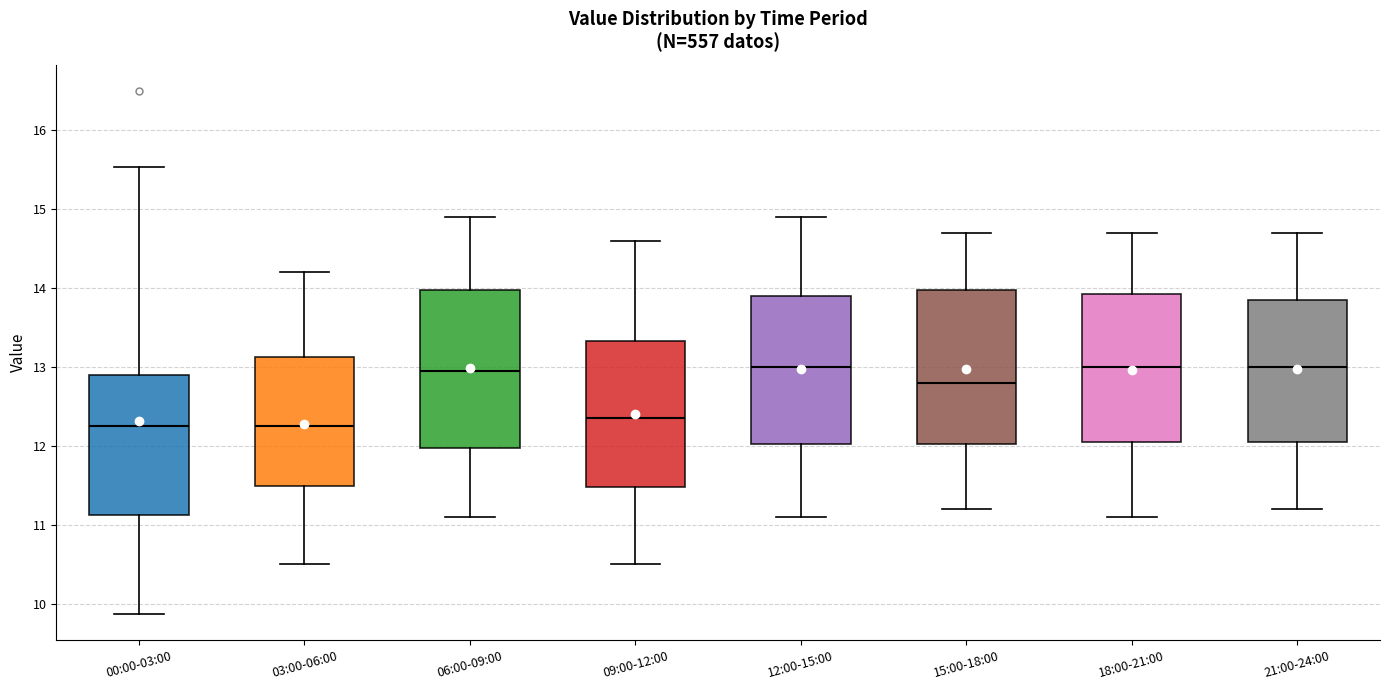

Reading left to right, read every box against the y-axis: the position of its median line, the range the box covers, and the ends of its whiskers. The values are not printed on the chart, so give them approximately, as read against the axis.

00:00-03:00: median 12.3, box 11.1 to 12.9, whiskers 9.9 to 15.5
03:00-06:00: median 12.3, box 11.5 to 13.1, whiskers 10.5 to 14.2
06:00-09:00: median 13.0, box 12.0 to 14.0, whiskers 11.1 to 14.9
09:00-12:00: median 12.4, box 11.5 to 13.3, whiskers 10.5 to 14.6
12:00-15:00: median 13.0, box 12.0 to 13.9, whiskers 11.1 to 14.9
15:00-18:00: median 12.8, box 12.0 to 14.0, whiskers 11.2 to 14.7
18:00-21:00: median 13.0, box 12.1 to 13.9, whiskers 11.1 to 14.7
21:00-24:00: median 13.0, box 12.1 to 13.9, whiskers 11.2 to 14.7